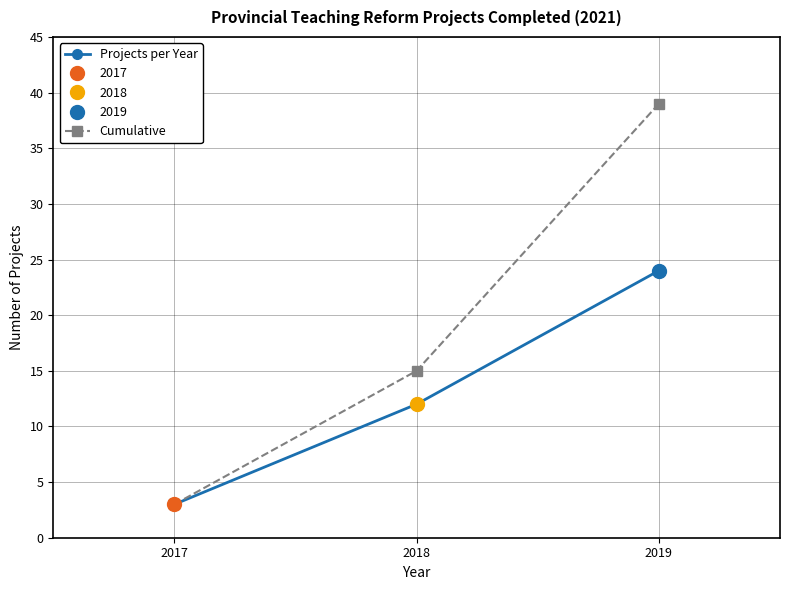

The Projects per Year series shows 21 at 2018. True or false?

False